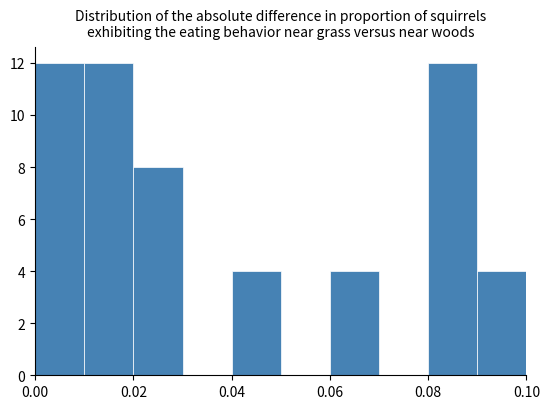

Reading left to right, transcribe this chart: for each bar, give the range it covers on the x-axis and its height. The values are not printed on the chart, so give them approximately, as read against the axis.

0.00 to 0.01: 12
0.01 to 0.02: 12
0.02 to 0.03: 8
0.03 to 0.04: 0
0.04 to 0.05: 4
0.05 to 0.06: 0
0.06 to 0.07: 4
0.07 to 0.08: 0
0.08 to 0.09: 12
0.09 to 0.10: 4